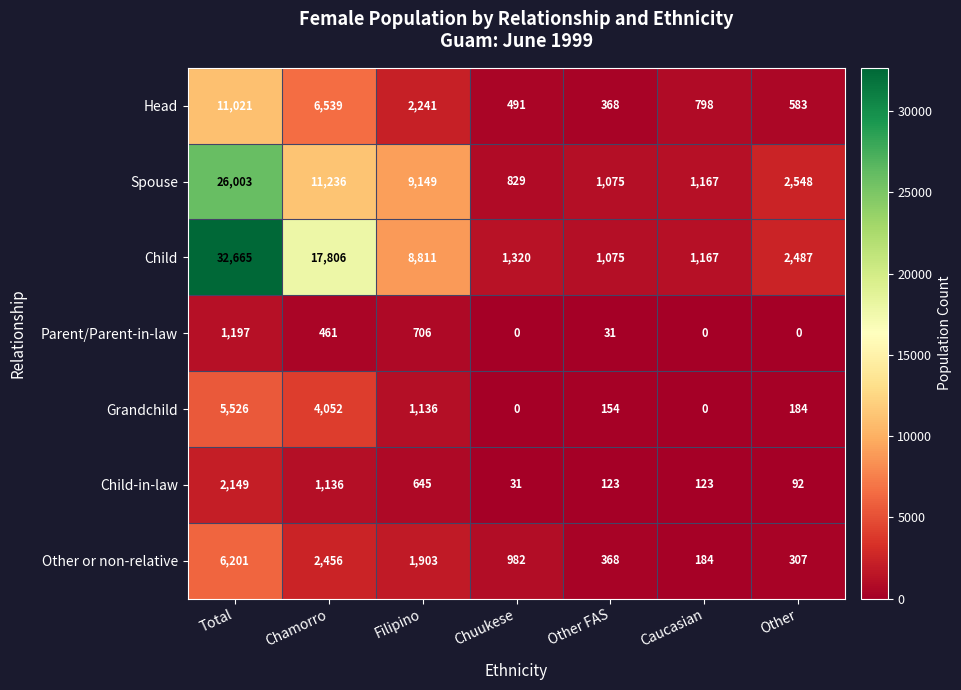

Which series has the largest total across all categories?

Child